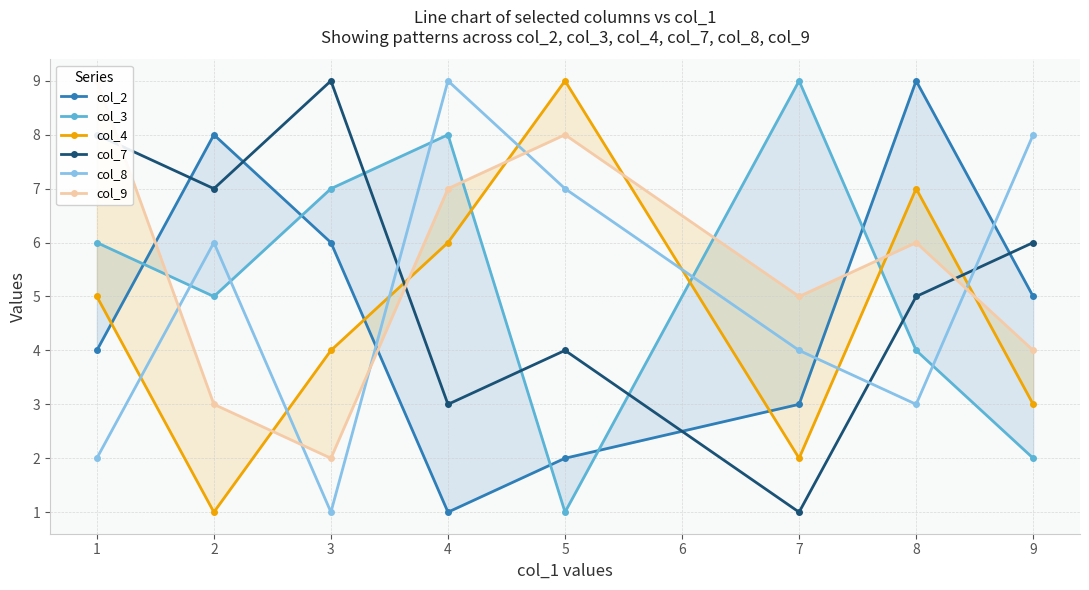

Which category has the highest value in the col_7 series?

3